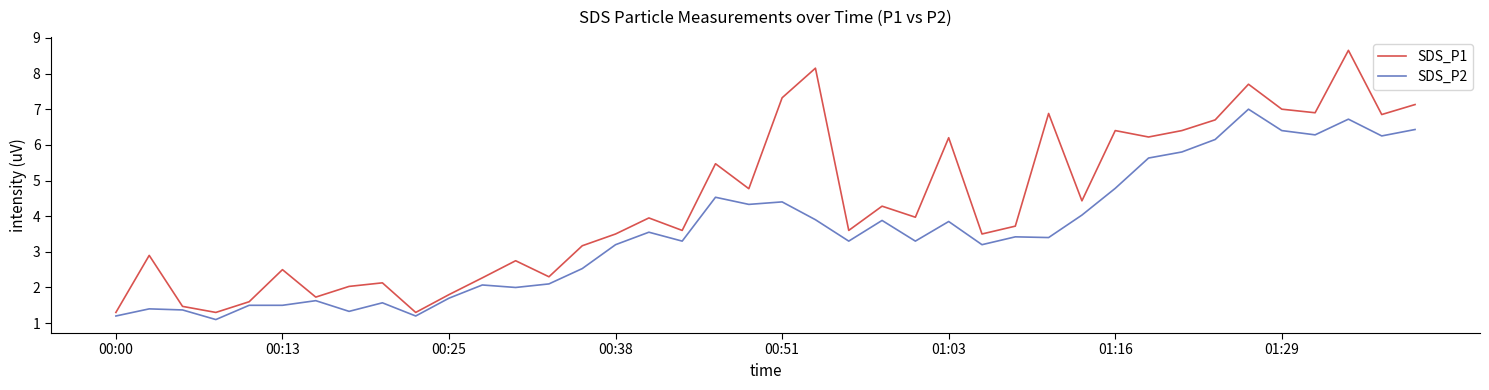

What is the minimum value shown in the chart?

1.1